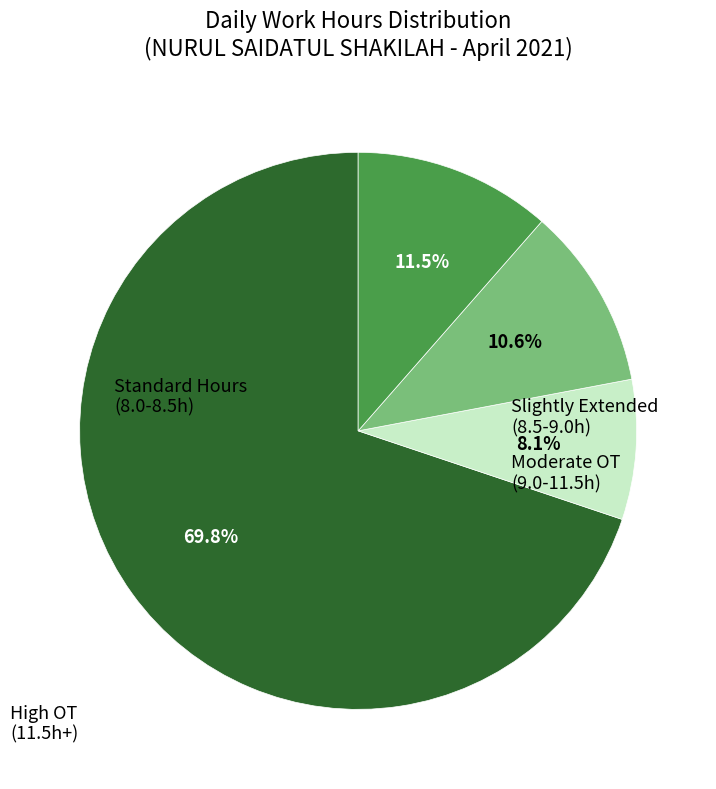

Is there any slice that represents more than half of the pie?

Yes